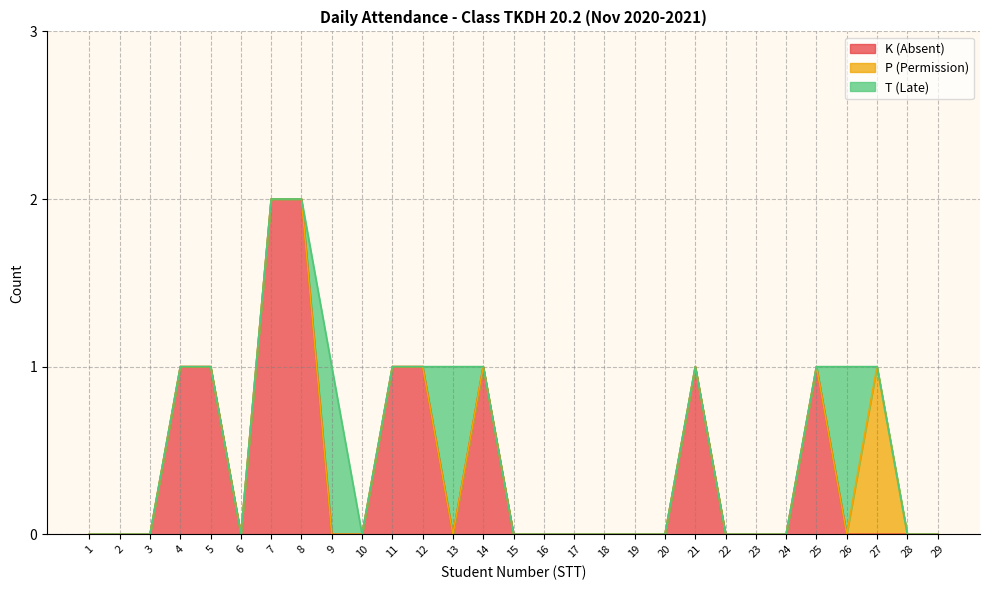

What is the maximum value for P (Permission)?

1